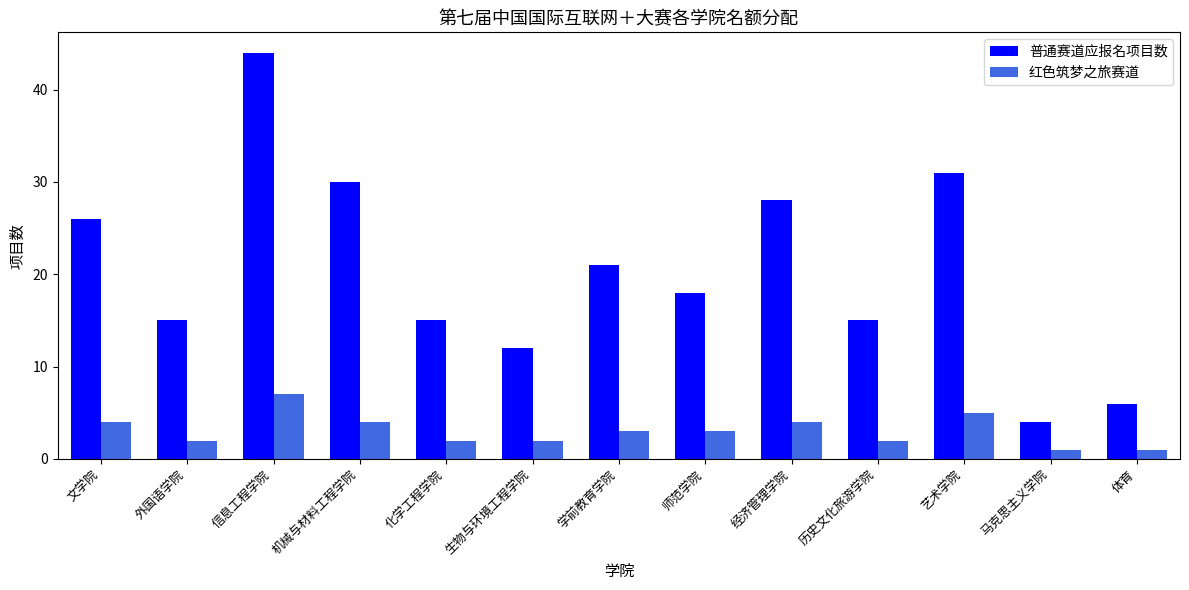

Read the 普通赛道应报名项目数 value at 历史文化旅游学院.

15